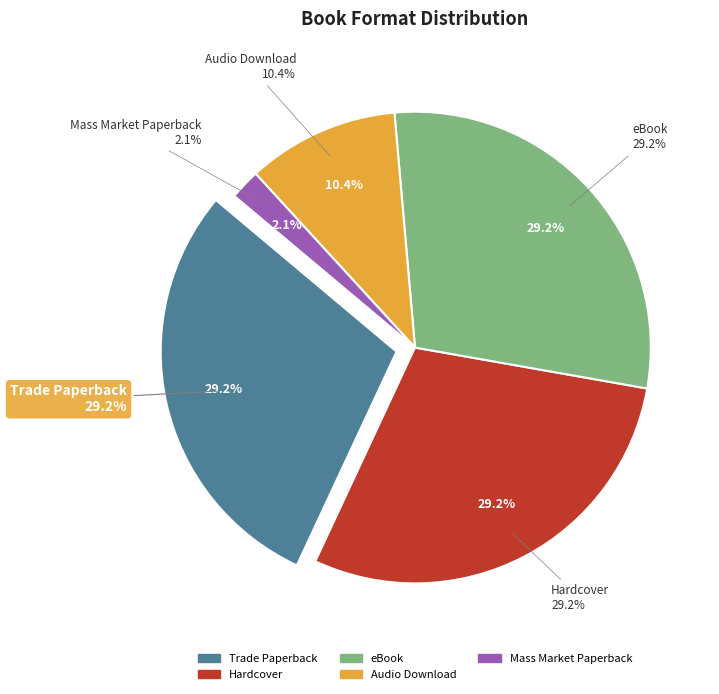

To the nearest percent, what is the combined percentage of Hardcover and Trade Paperback?

58%